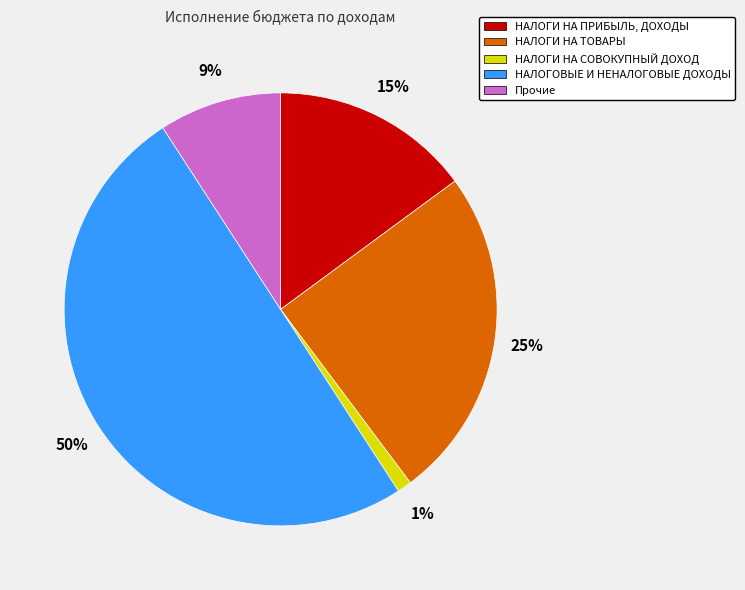

To the nearest percent, what is the difference between the largest and smallest slice percentages?

49%